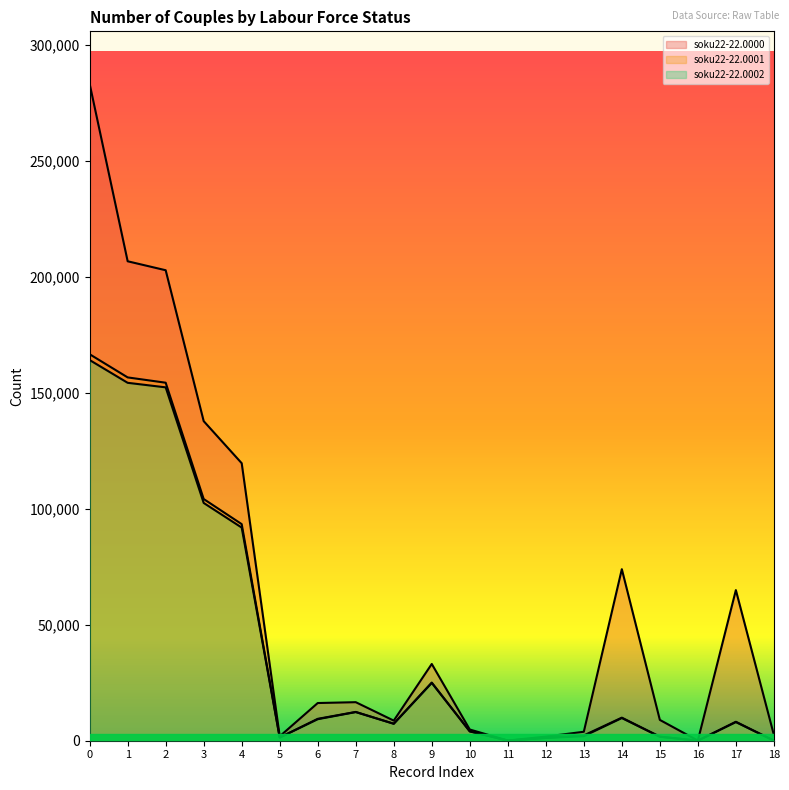

What is the average value of the soku22-22.0002 series?

39339